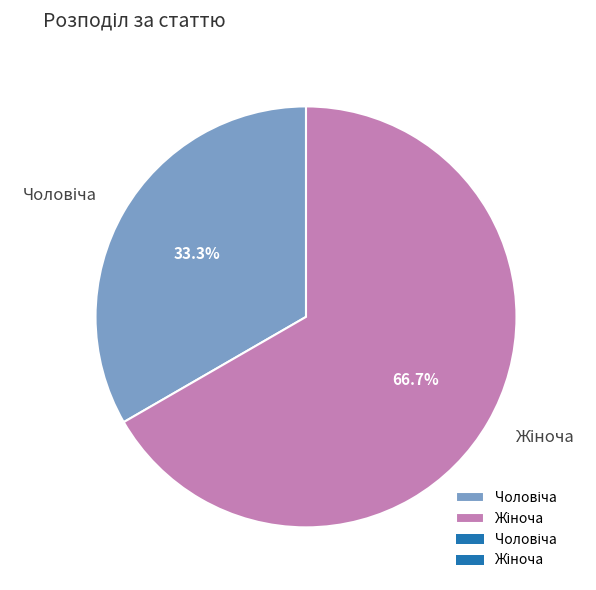

Is there a majority slice in this chart?

Yes